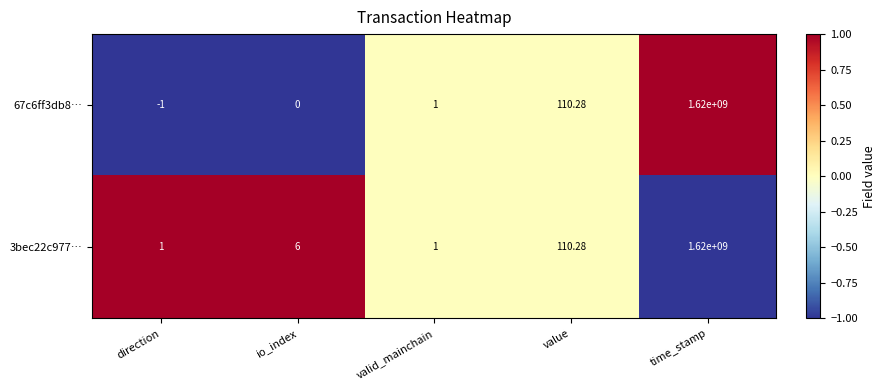

How many series are shown in this chart?

2